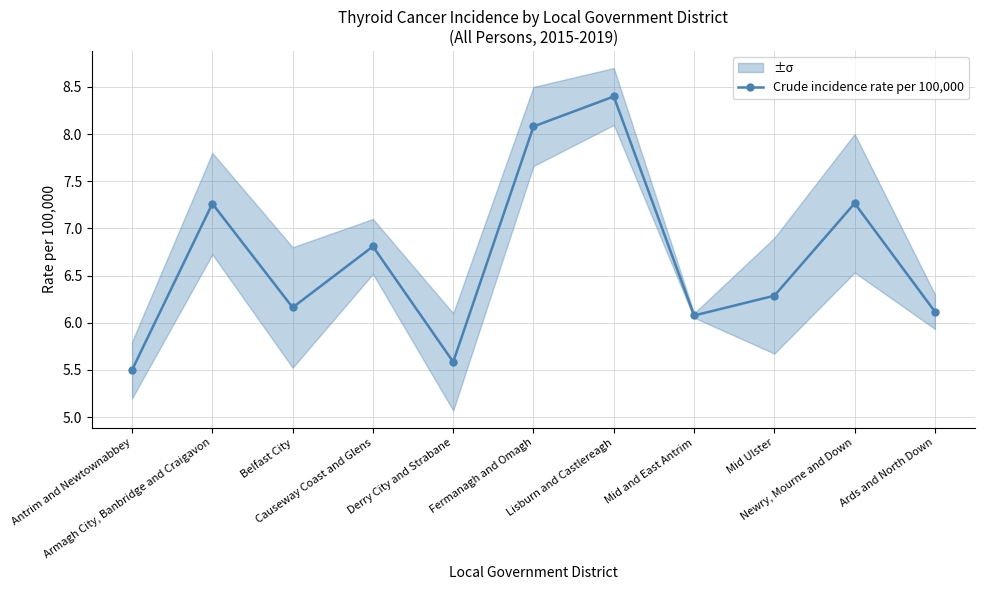

What is the label of the 10th point from the left?

Newry, Mourne and Down